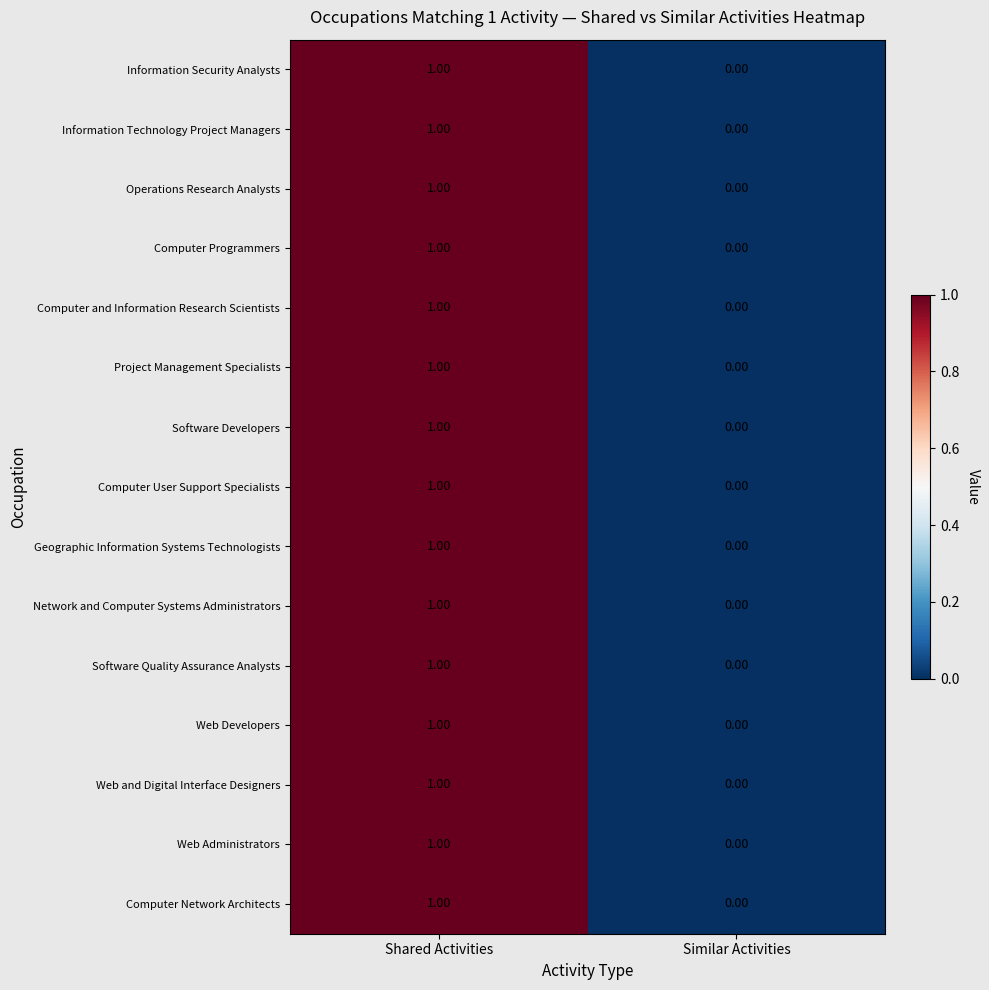

What is the total value across all series at Shared Activities?

15